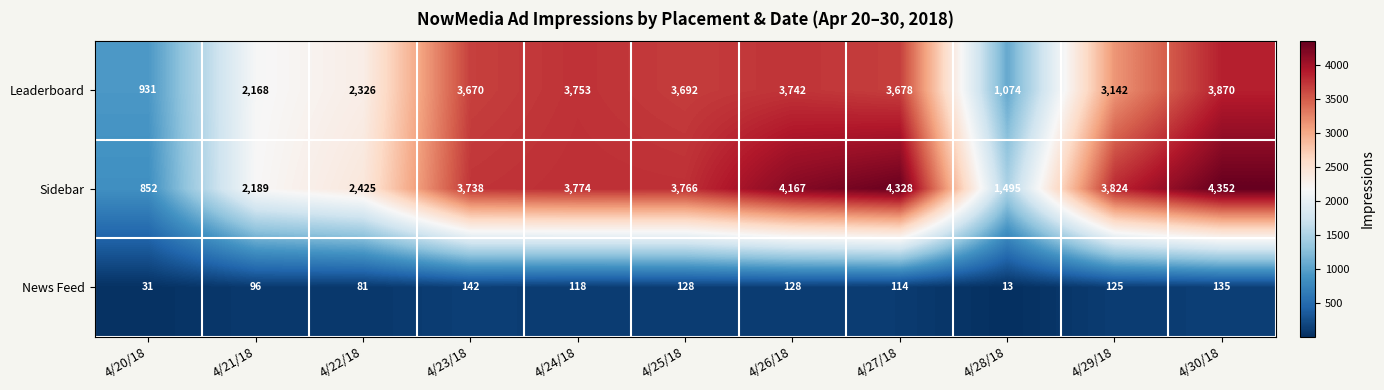

What is the total value across all series at 4/22/18?

4832